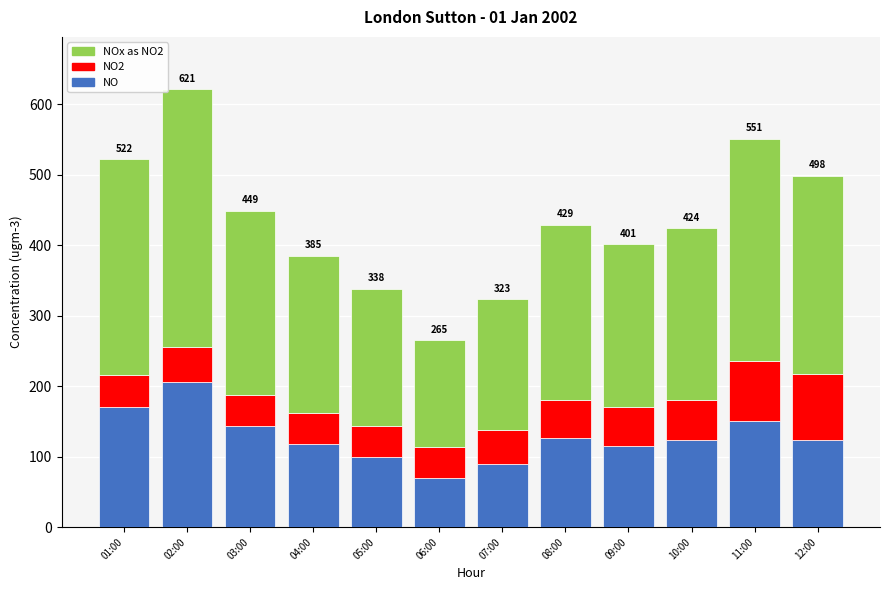

At which category is the sum across all series the highest?

02:00